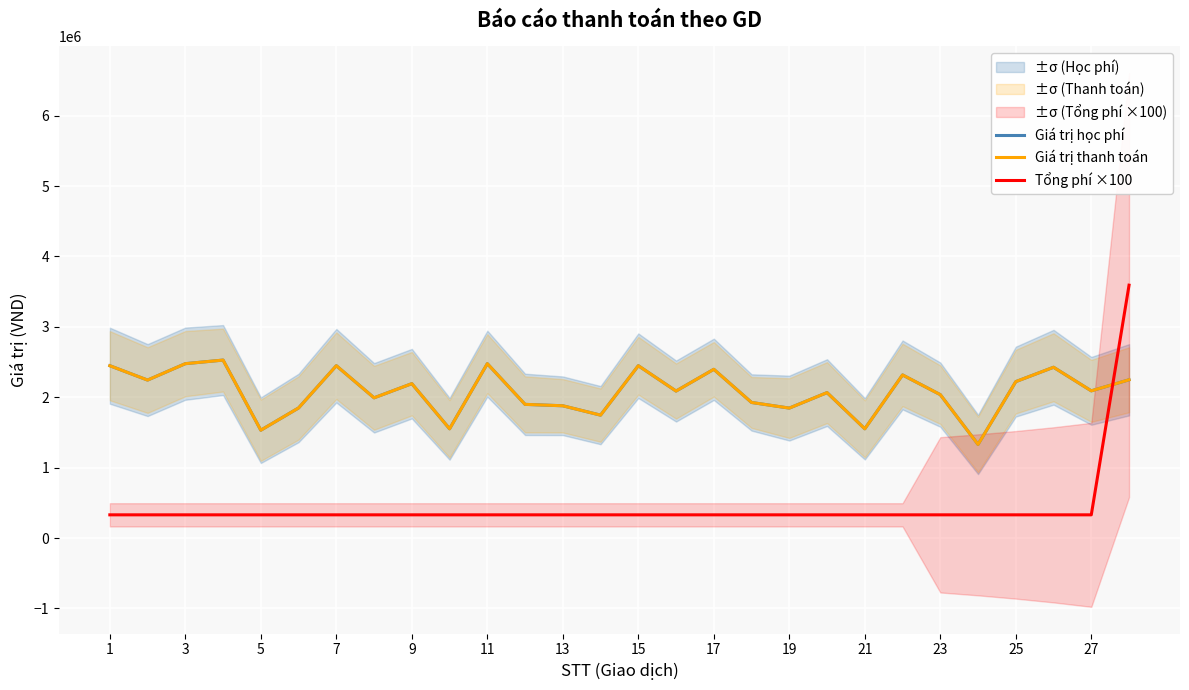

How many series are shown in this chart?

3